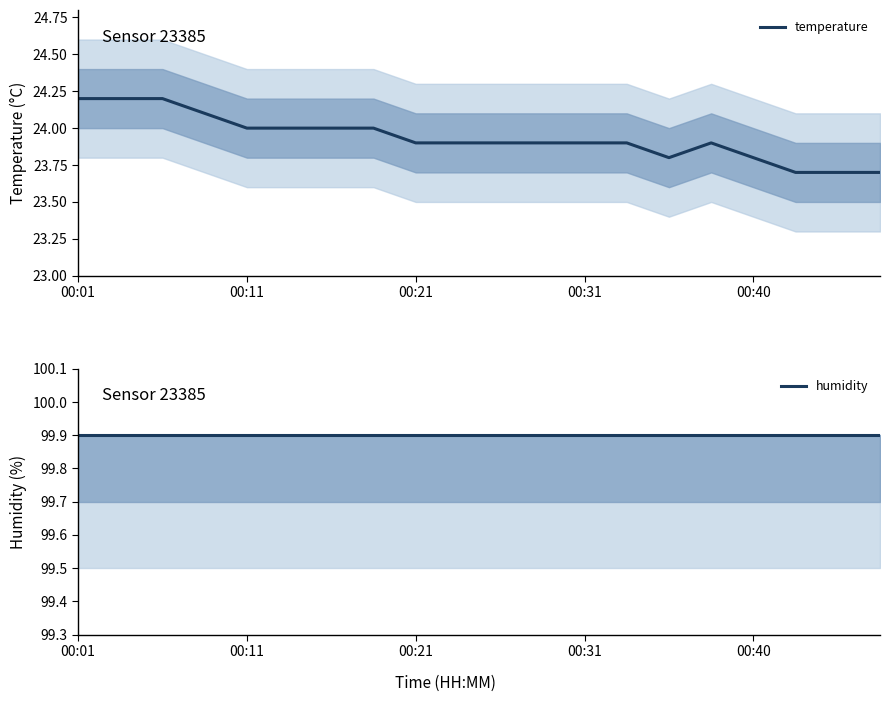

Which category has the highest value across all series?

00:01